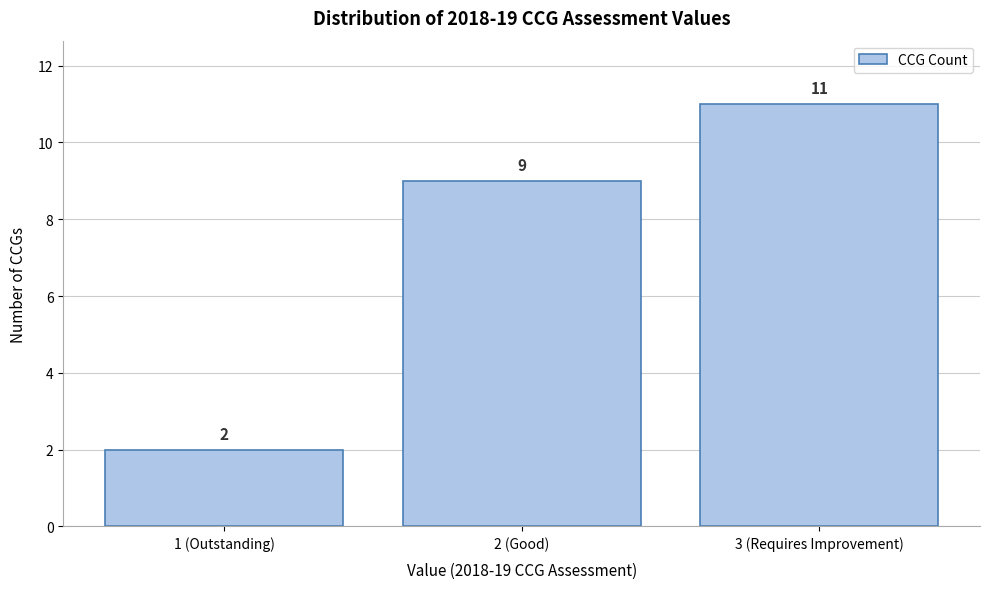

Reading left to right, what are all the values shown in this chart?

1 (Outstanding)=2	2 (Good)=9	3 (Requires Improvement)=11